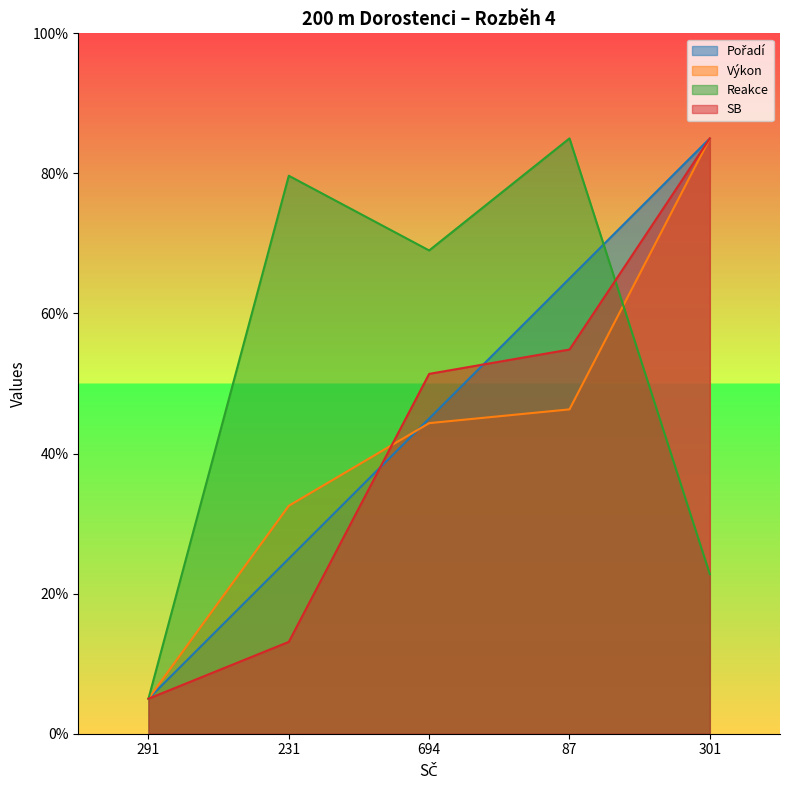

Reading left to right, extract all data points from this chart.

Pořadí: 5.0	25.0	45.0	65.0	85.0
Výkon: 5.0	32.5	44.3	46.3	85.0
Reakce: 5.0	79.7	69.0	85.0	22.8
SB: 5.0	13.1	51.4	54.9	85.0